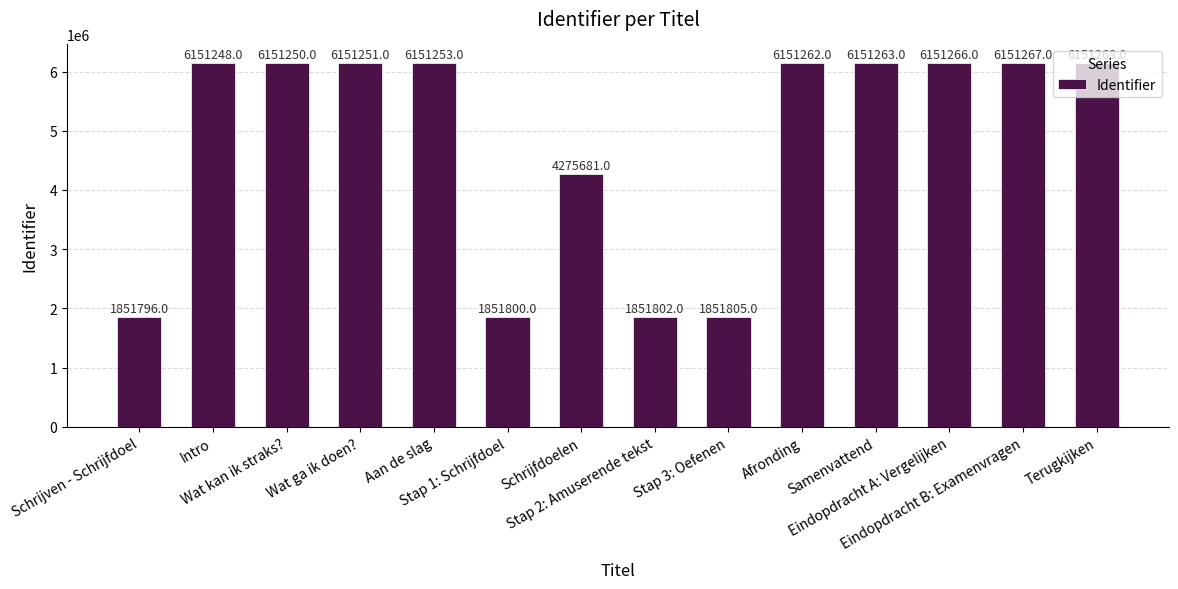

The chart shows a value of 6151267 at Eindopdracht B: Examenvragen. True or false?

True